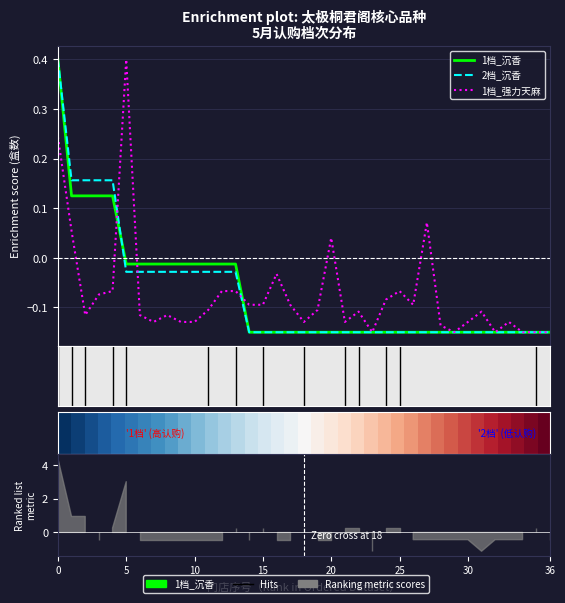

Is the value of 1档_沉香 at 14 greater than the value of 2档_沉香 at 9?

No